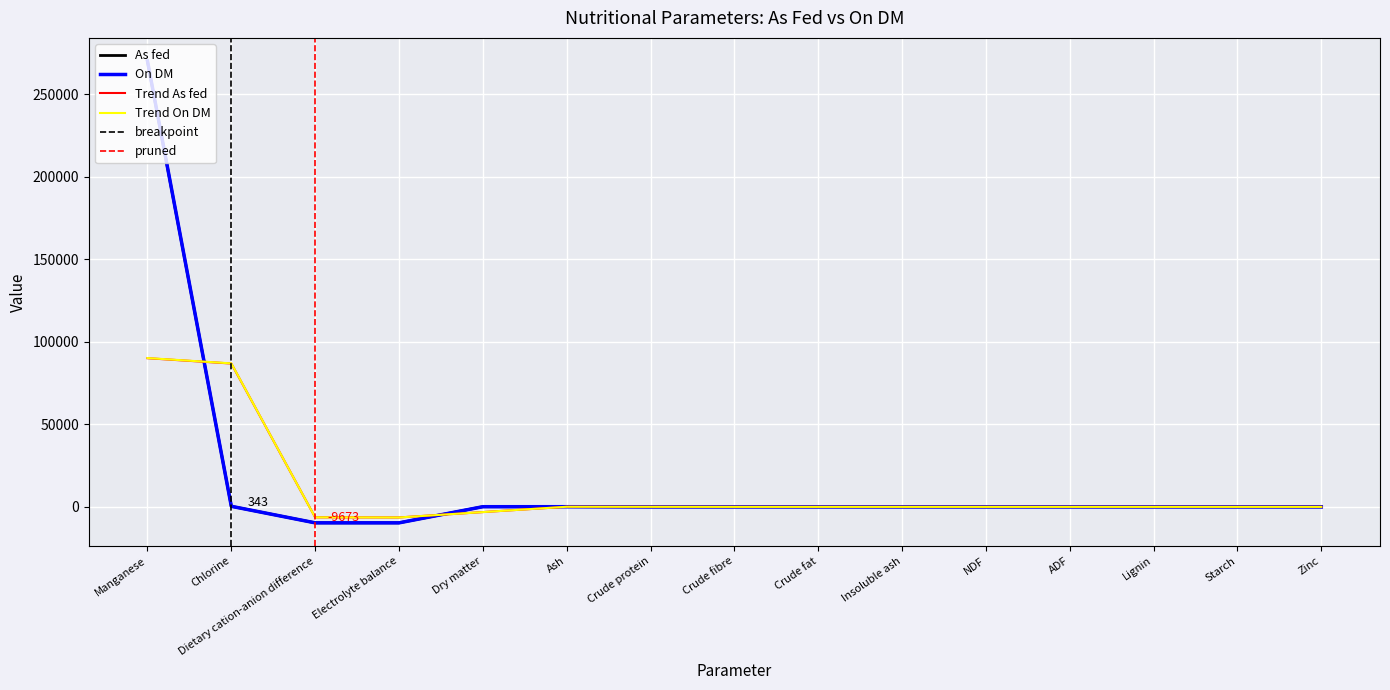

What is the lowest value of the As fed series?

-9664.0